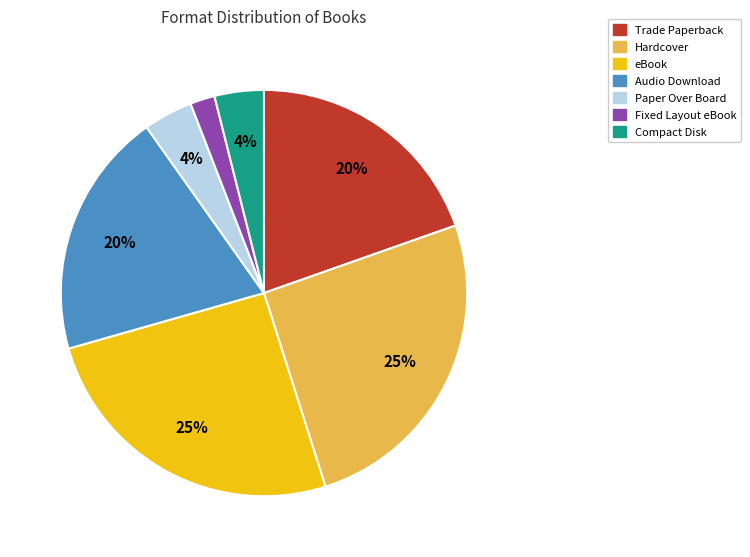

Does any single category account for the majority?

No